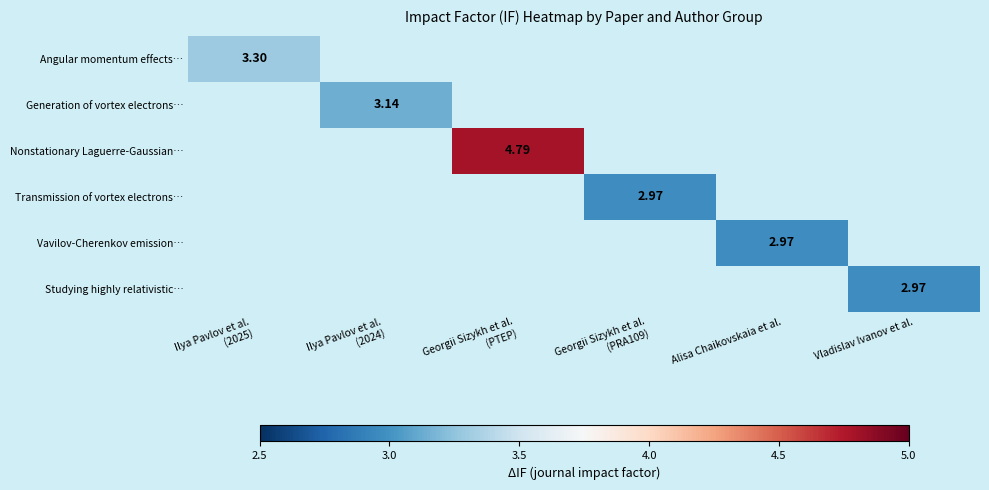

Which category has the highest value in the Angular momentum effects… series?

Ilya Pavlov et al. (2025)